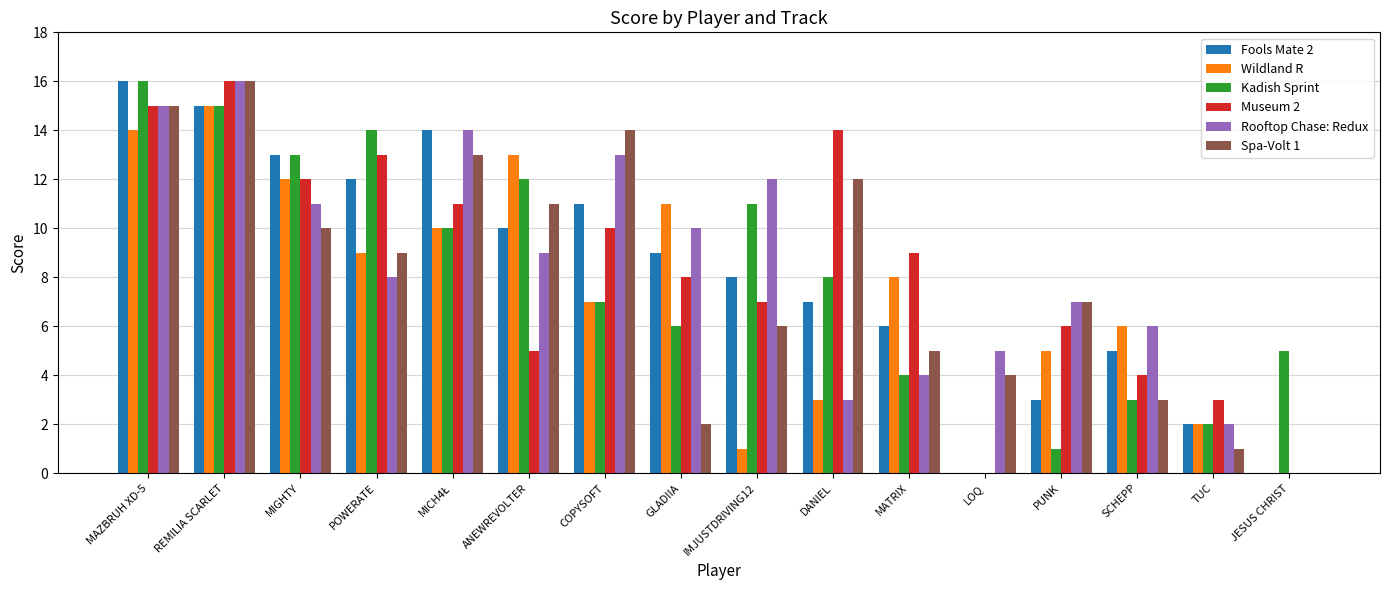

Between COPYSOFT and SCHEPP, which series saw the biggest shift?

Spa-Volt 1